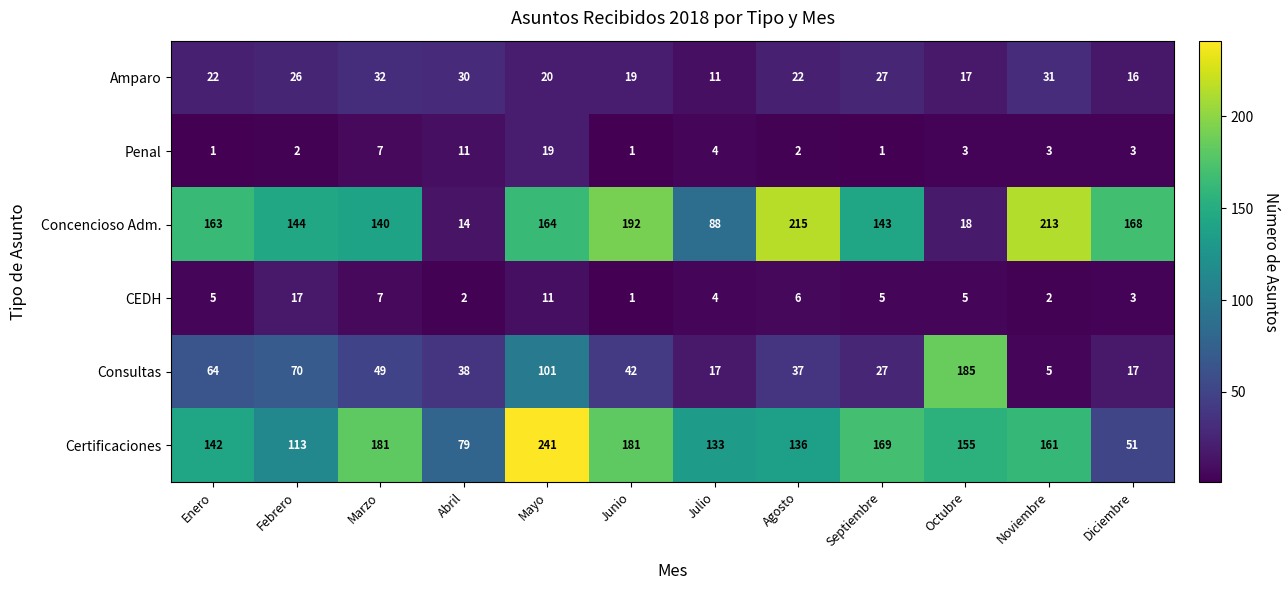

Is it true that Consultas equals 27 at Septiembre?

True